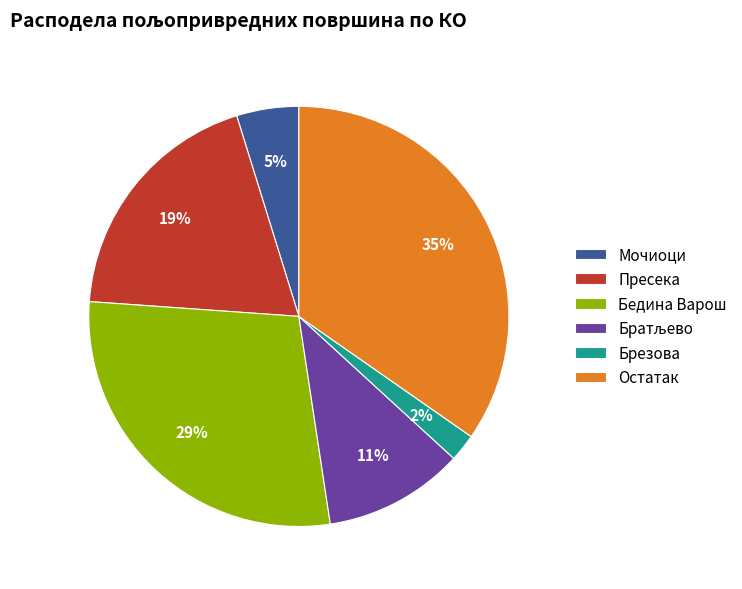

Is Пресека the majority of the pie?

No